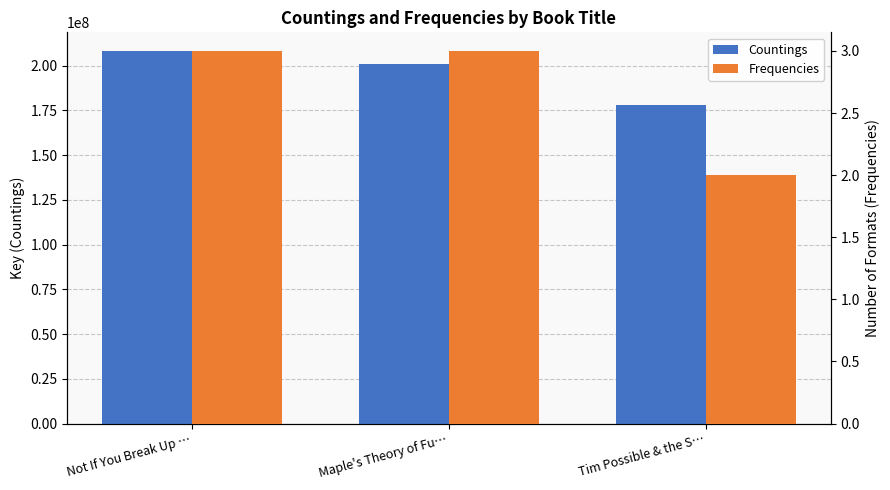

Which label corresponds to the smallest value in the chart?

Tim Possible & the S…